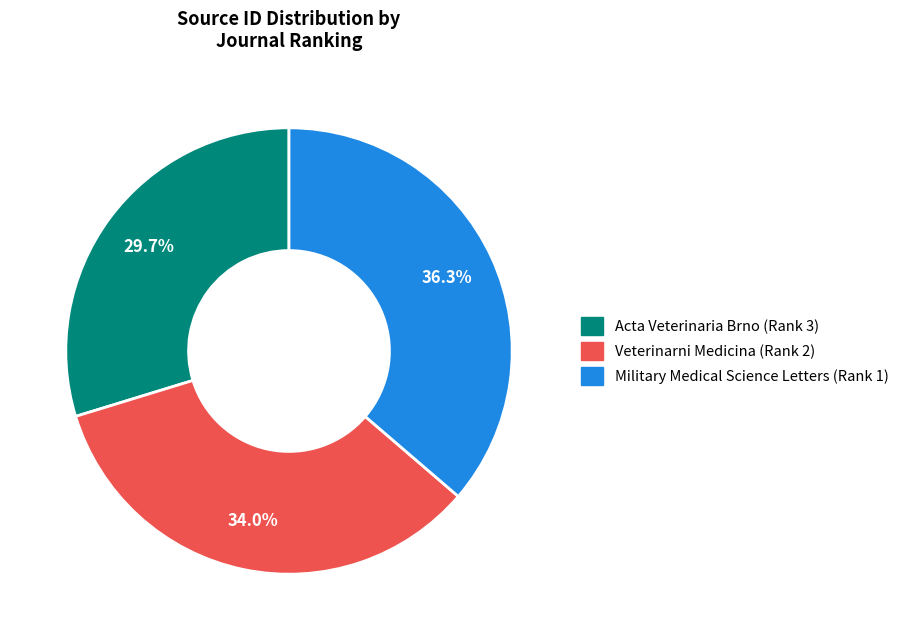

The Veterinarni Medicina (Rank 2) slice represents 22% of the pie. True or false?

False